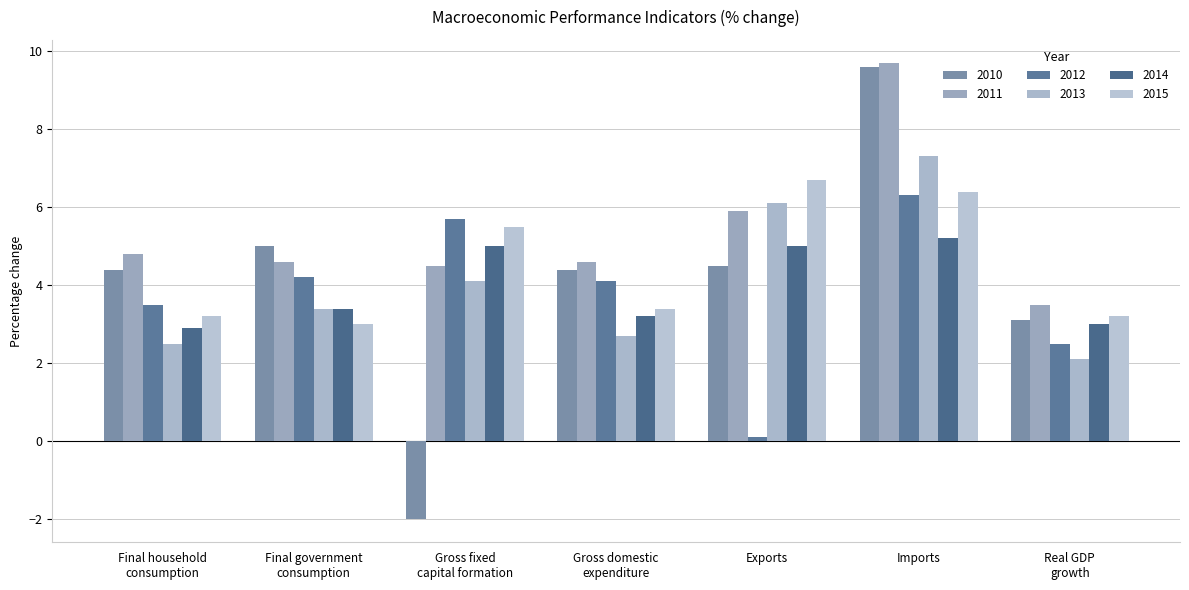

What is the difference between the maximum and minimum values in the 2010 series?

11.6